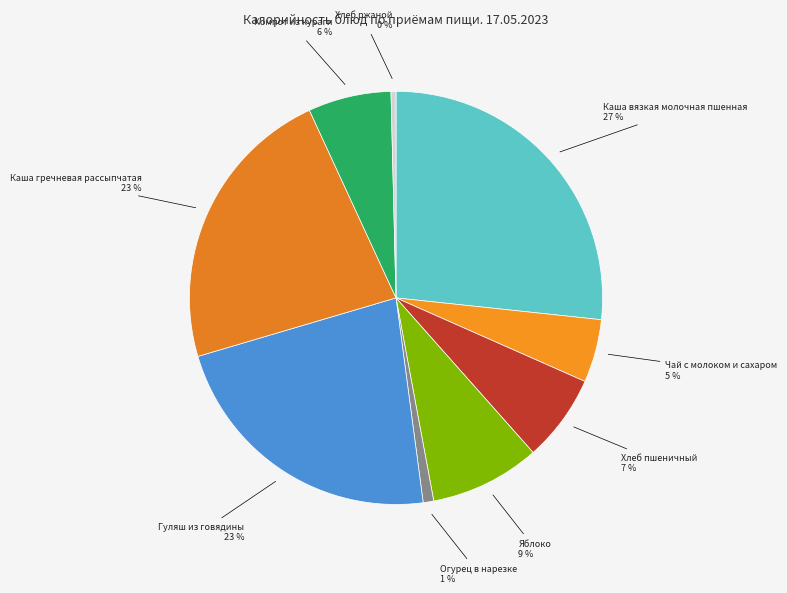

The Яблоко slice represents 9% of the pie. True or false?

True